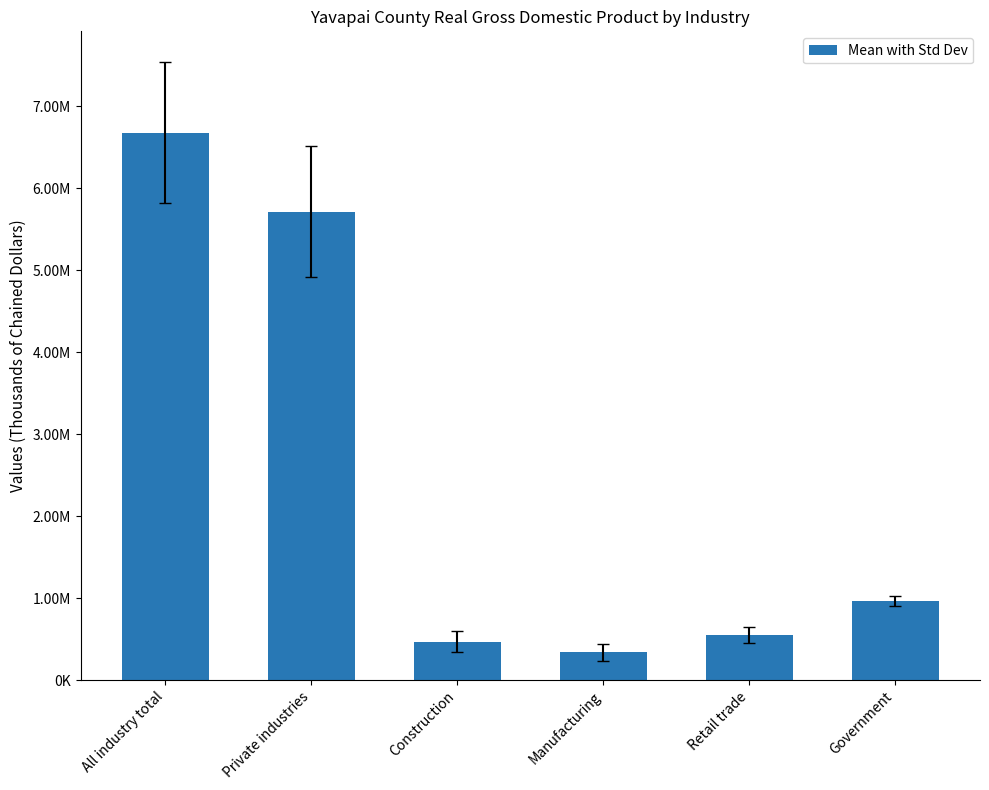

What position from the right is Retail trade?

2